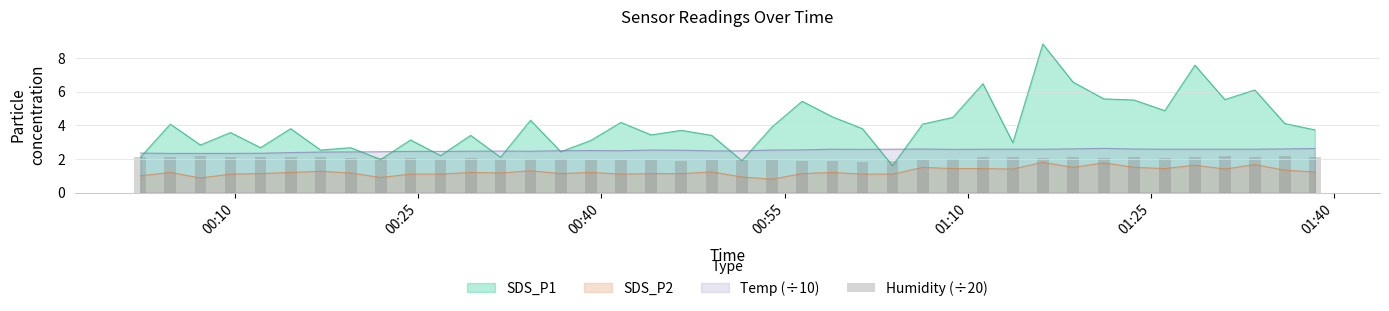

True or false: SDS_P1 and SDS_P2 intersect in this chart.

False